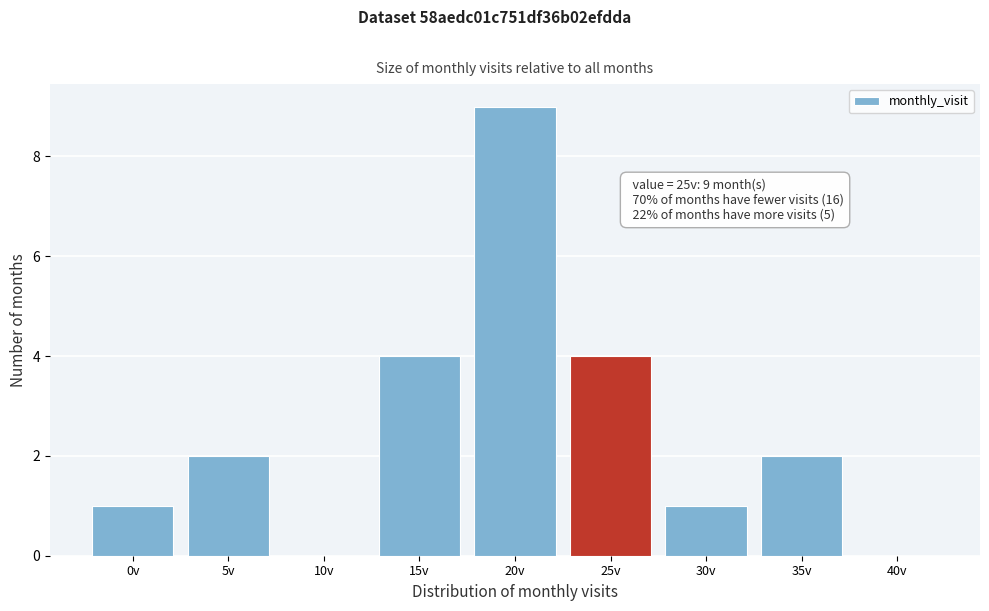

Reading left to right, extract all data points from this chart.

0v=1	5v=2	10v=0	15v=4	20v=9	25v=4	30v=1	35v=2	40v=0